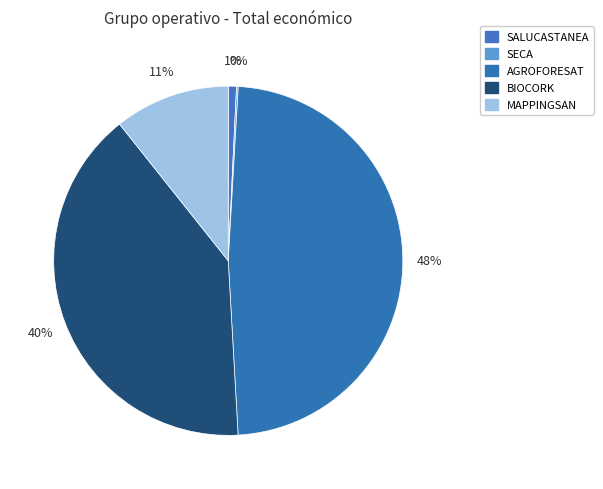

Count the number of slices in the pie.

5